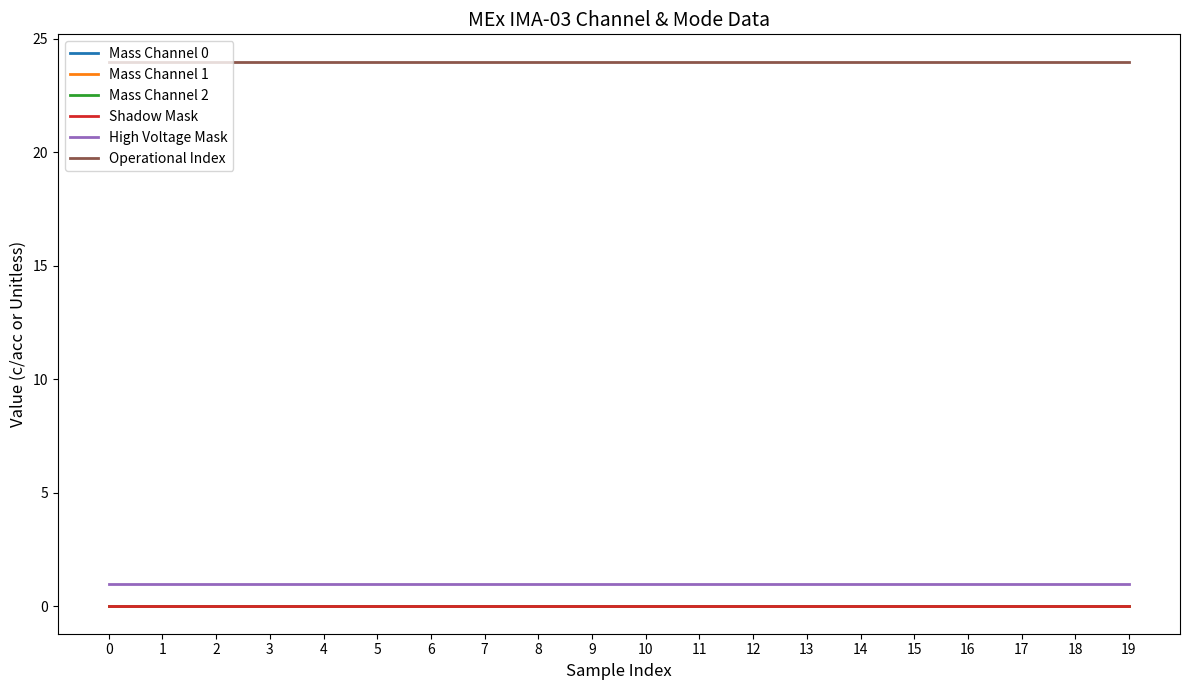

Is this an area chart (filled region under the line)?

No